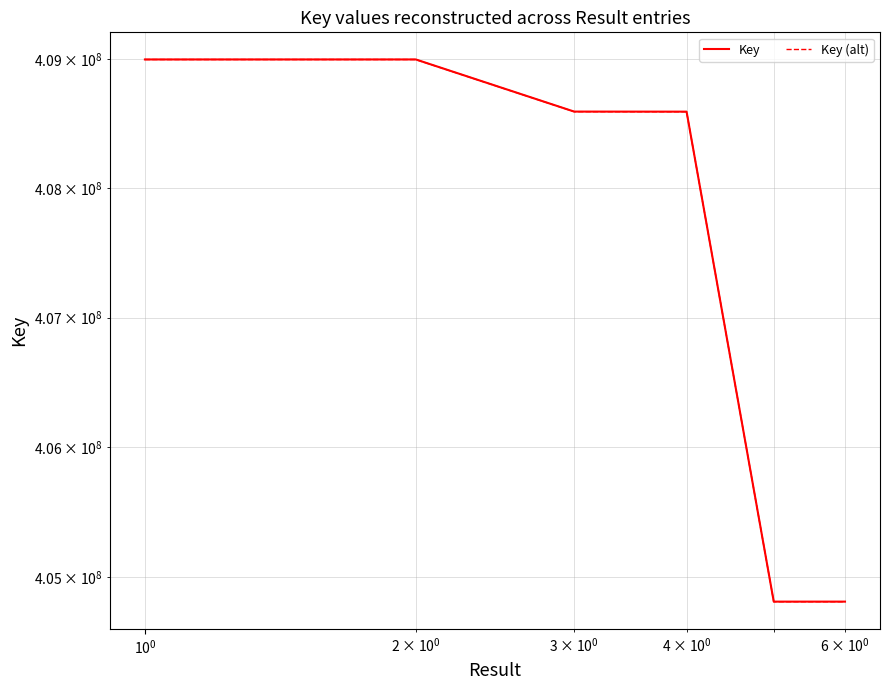

Count the number of categories in the chart.

6